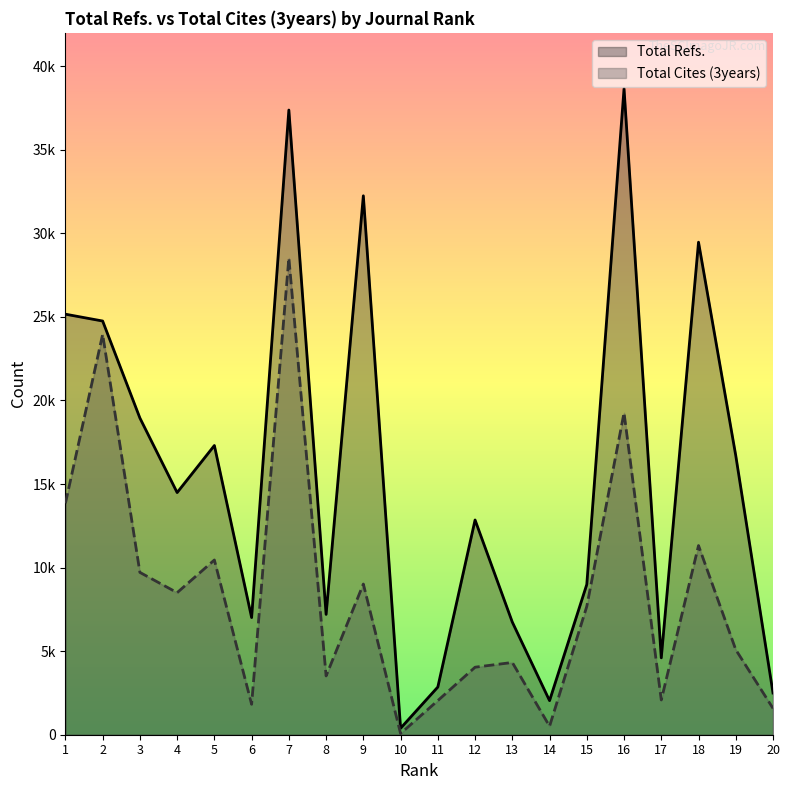

How many values in the Total Cites (3years) series exceed 7681?

9